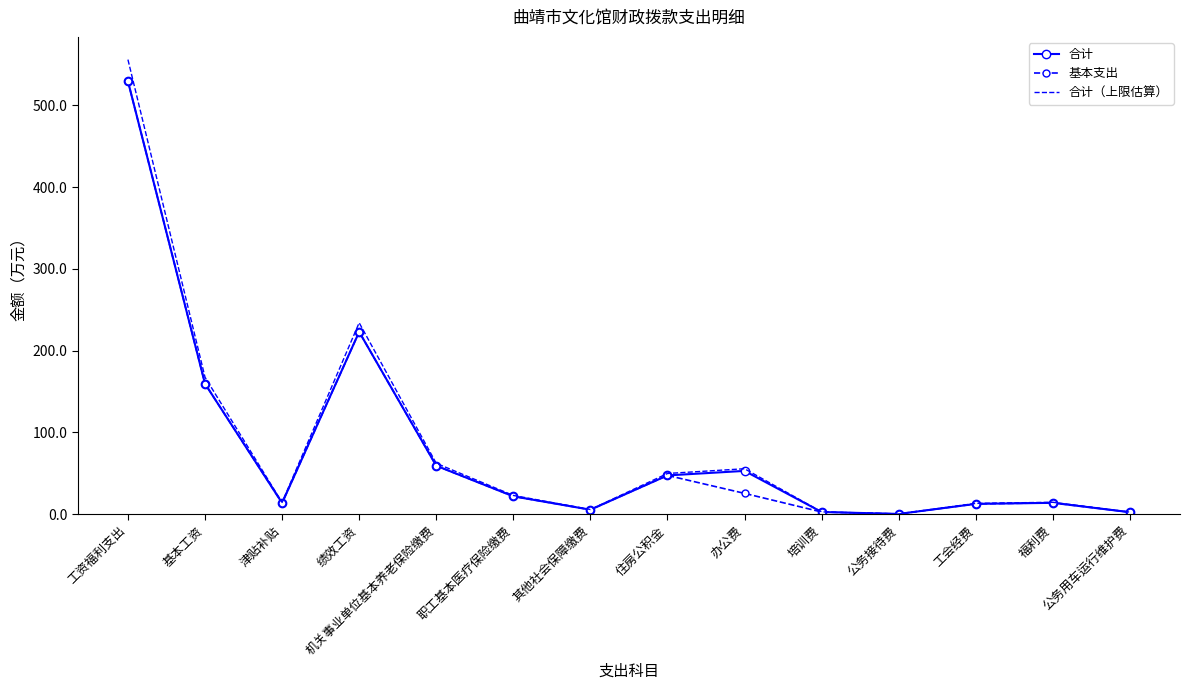

What is the sum of the 合计（上限估算） values at 办公费 and 绩效工资?

289.6